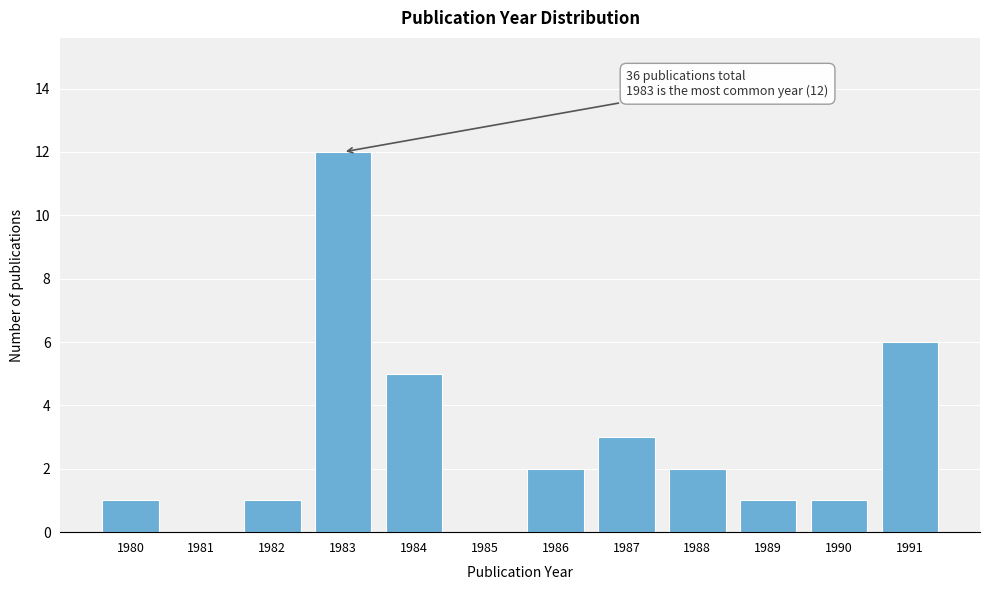

Reading right to left, what are all the values shown in this chart?

1991=6	1990=1	1989=1	1988=2	1987=3	1986=2	1985=0	1984=5	1983=12	1982=1	1981=0	1980=1